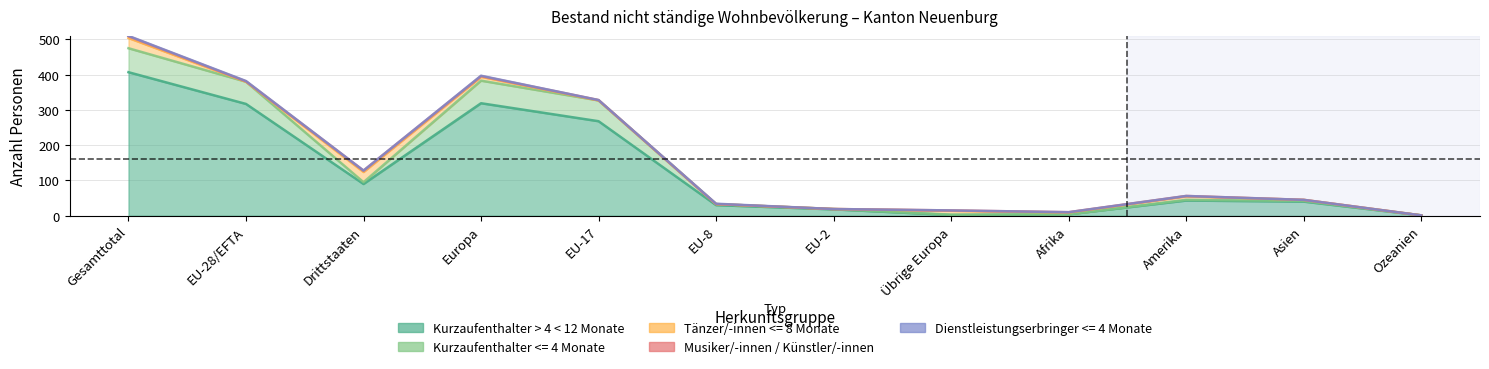

At which label does Kurzaufenthalter <= 4 Monate reach its minimum?

Ozeanien